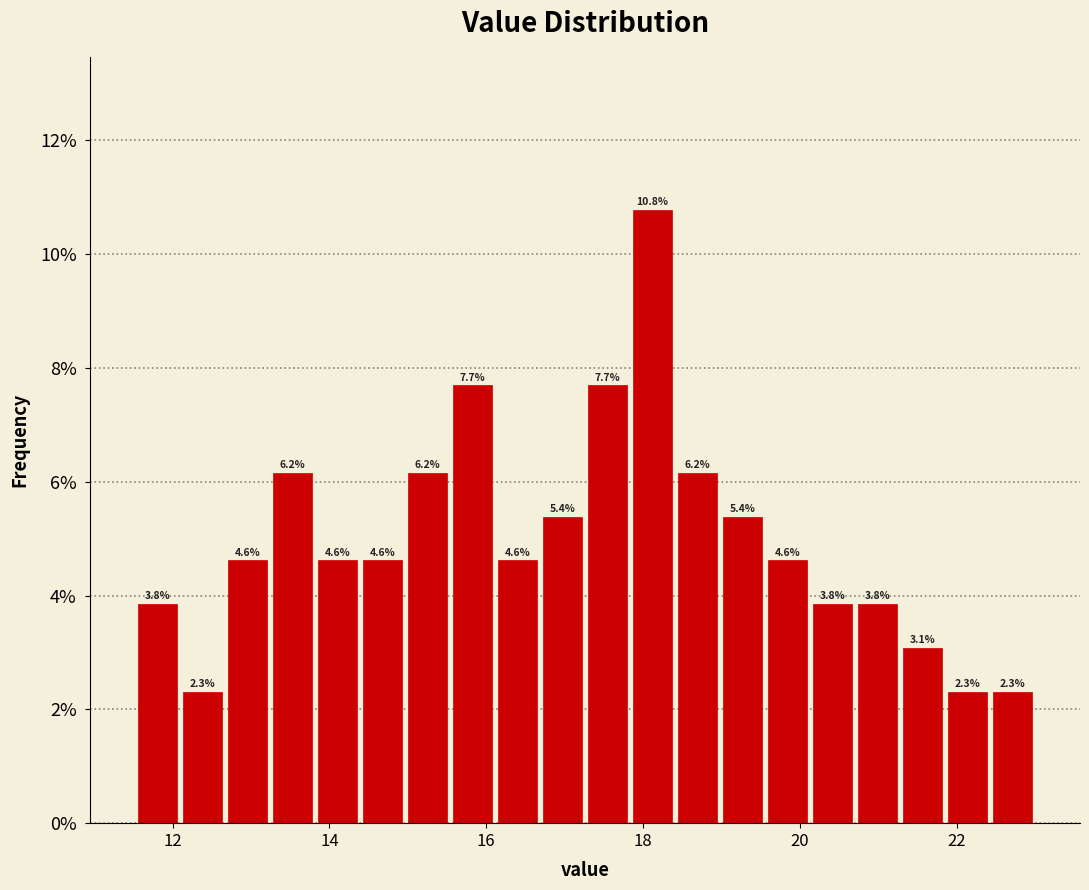

Around what value on the x-axis is the tallest bar? Give the approximate position of its centre, as read against the axis.

18.2